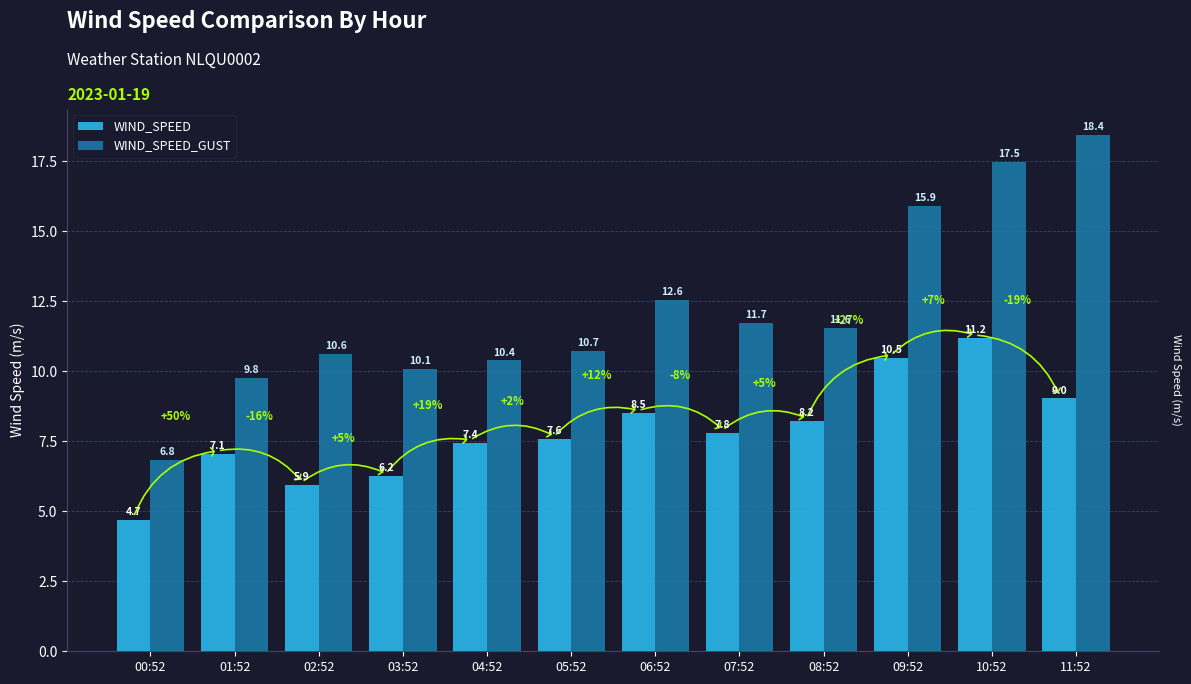

Which label corresponds to the smallest value in the chart?

00:52